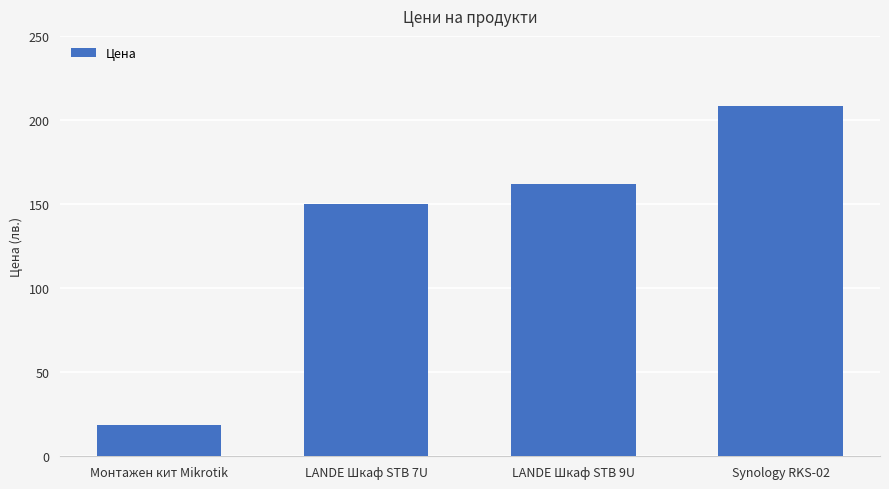

Are the bars grouped side by side (vs. stacked)?

No